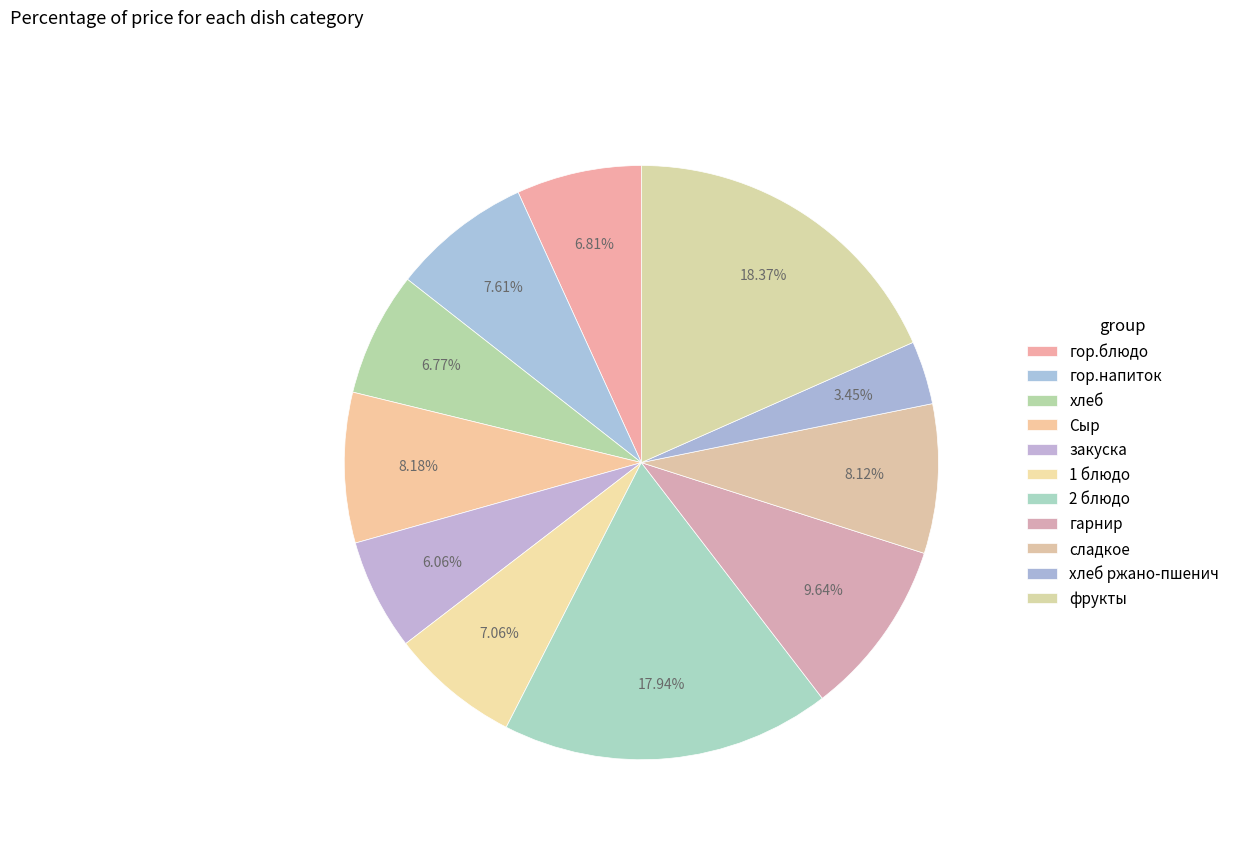

Between 1 блюдо and гор.напиток, which is larger?

гор.напиток